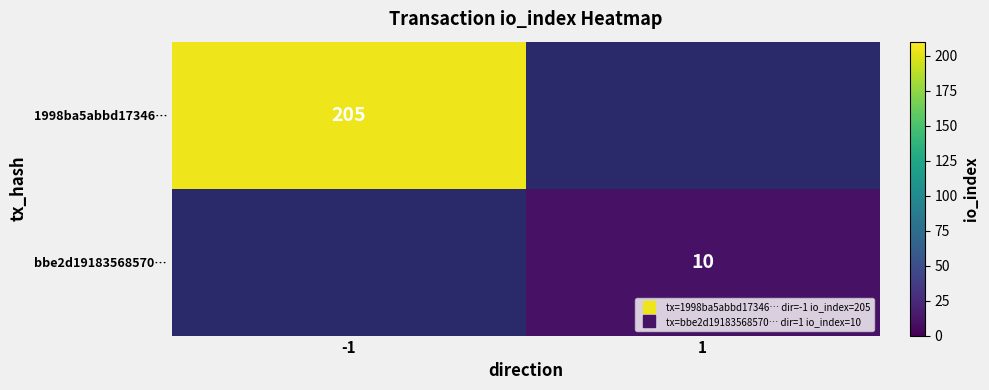

Which series has the widest spread of values?

1998ba5abbd17346…